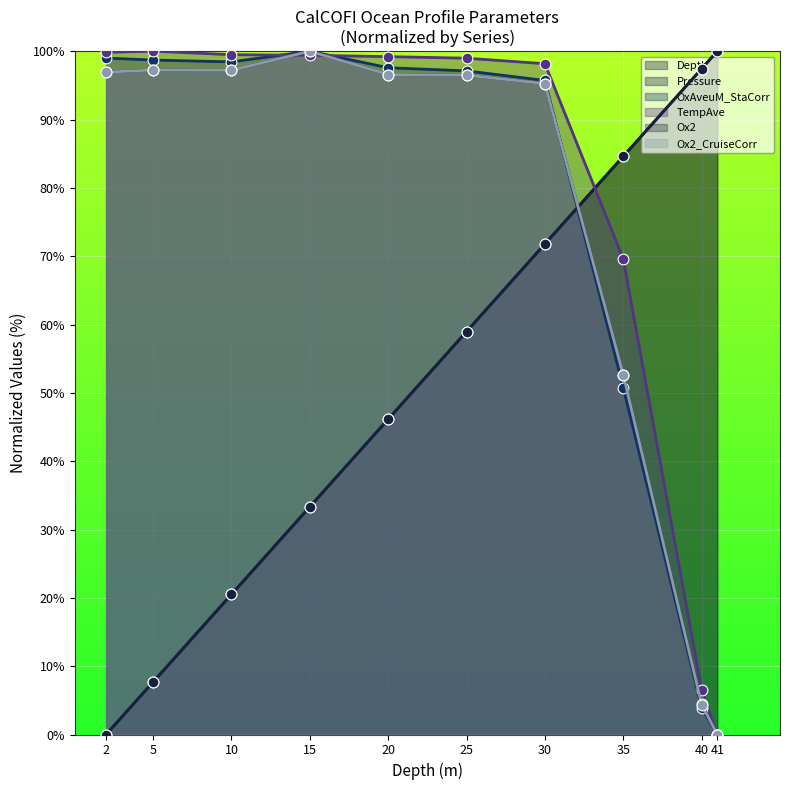

Which series reaches the minimum Y coordinate?

Depth